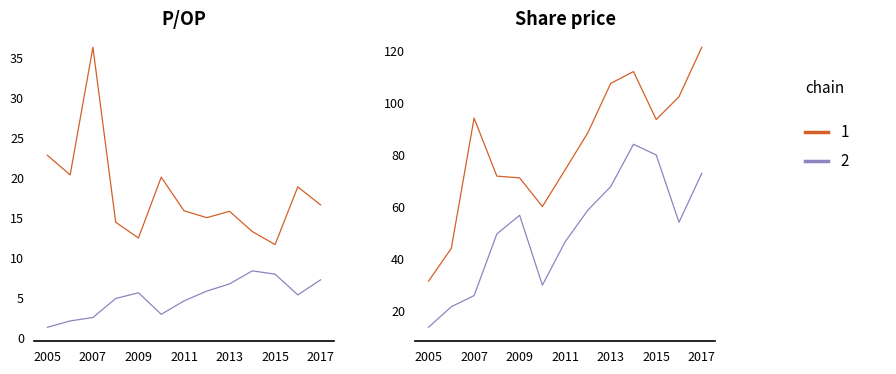

Which series changed the most between 2005 and 2013?

Share price